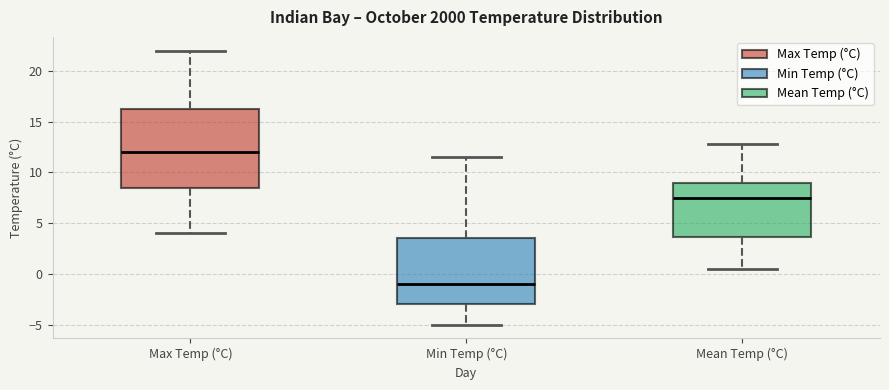

Which box has the highest median line?

Max Temp (°C)